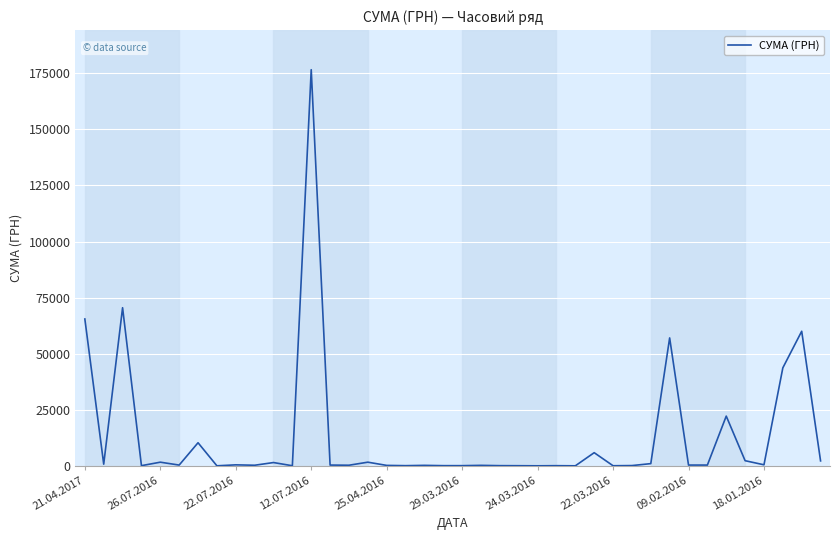

What is the difference between the maximum and minimum values?

176544.8